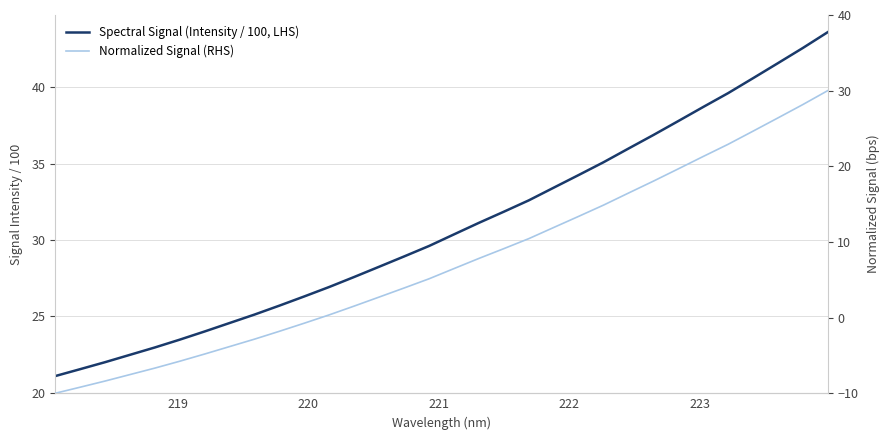

Reading left to right, list all the values displayed in this chart.

Spectral Signal (Intensity / 100, LHS): 21.1	21.5	22.0	22.5	23.0	23.5	24.0	24.6	25.1	25.7	26.3	26.9	27.6	28.2	28.9	29.6	30.4	31.1	31.8	32.6	33.4	34.2	35.1	36.0	36.9	37.8	38.7	39.6	40.6	41.6	42.6	43.6
Normalized Signal (RHS): -10.0	-9.2	-8.4	-7.5	-6.7	-5.8	-4.8	-3.8	-2.8	-1.8	-0.7	0.4	1.5	2.7	3.9	5.1	6.5	7.8	9.1	10.4	11.9	13.4	14.9	16.5	18.0	19.7	21.3	22.9	24.6	26.4	28.2	30.0